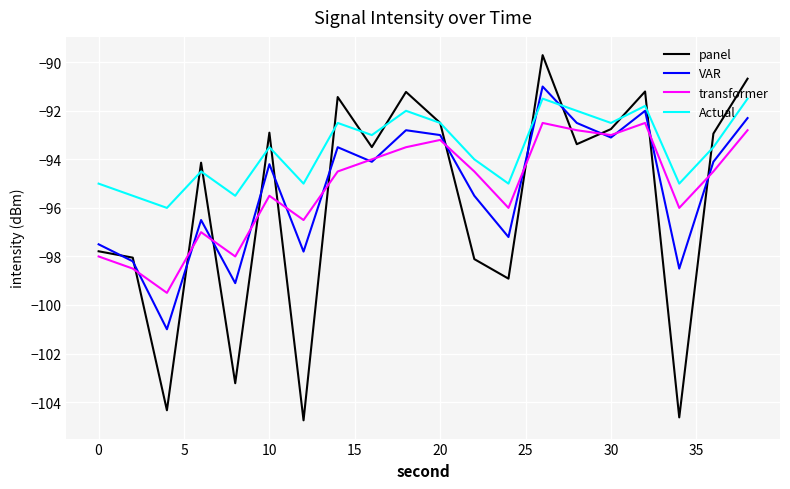

What is the minimum value for VAR?

-101.0